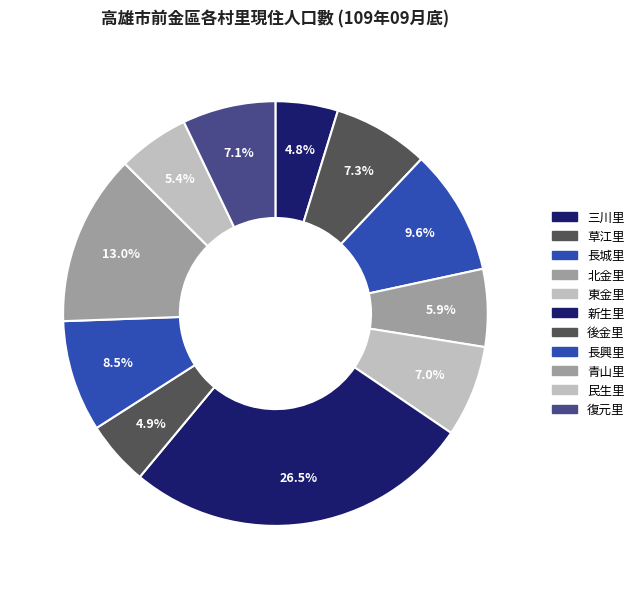

How many segments does this pie chart have?

11